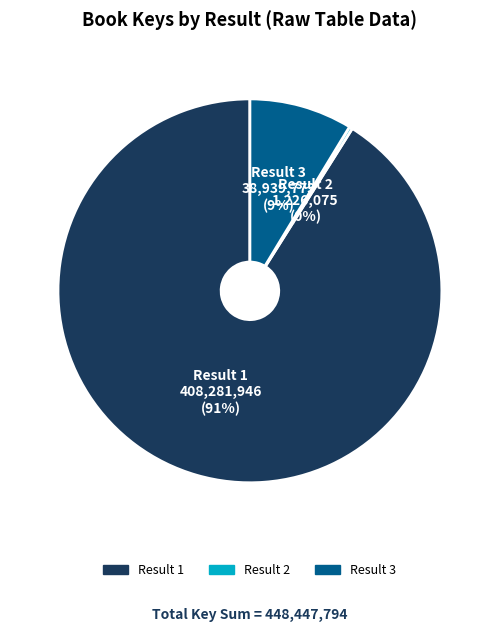

To the nearest percent, what is the difference between the largest and smallest slice percentages?

91%